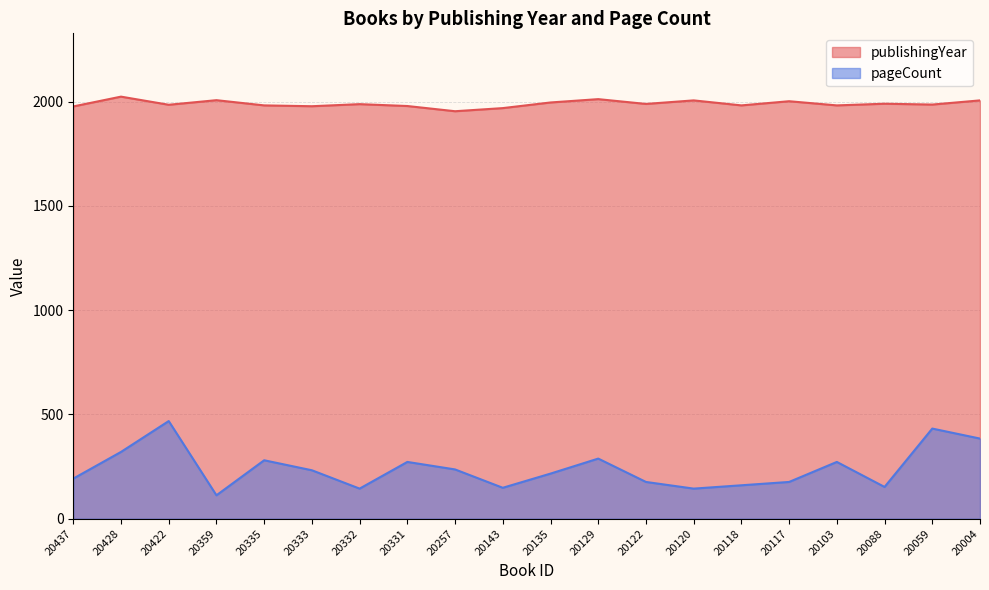

What is the difference between the publishingYear values at 20117 and 20437?

25